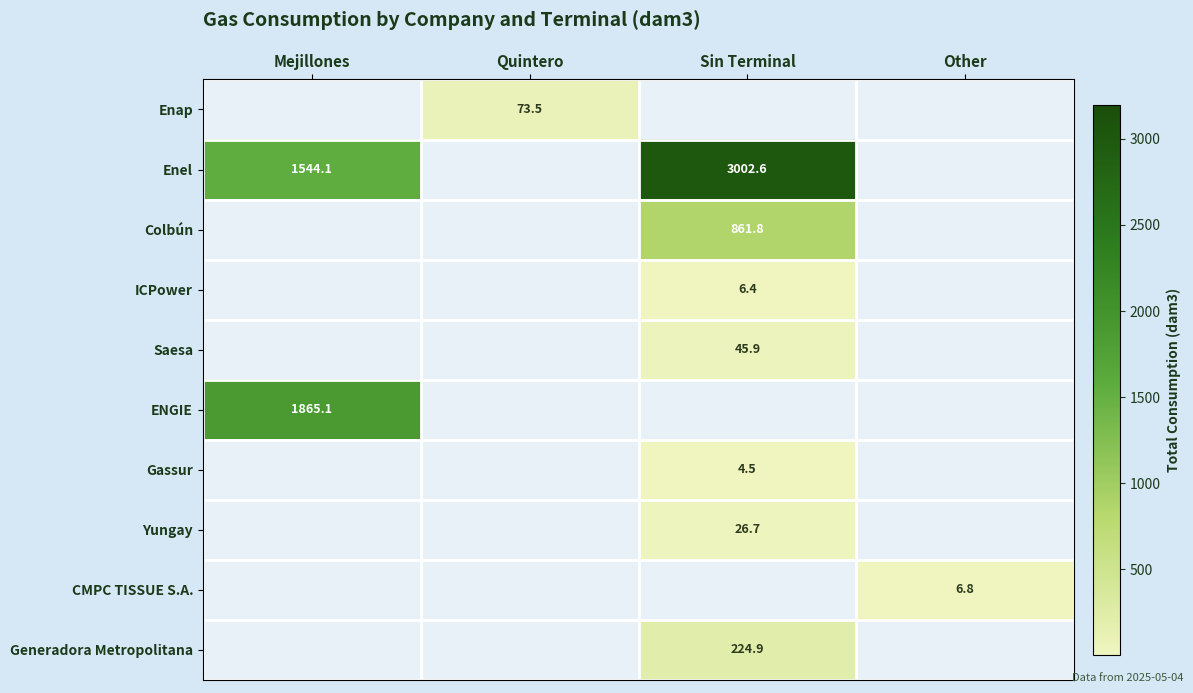

The Yungay series shows 38.1 at Sin Terminal. True or false?

False